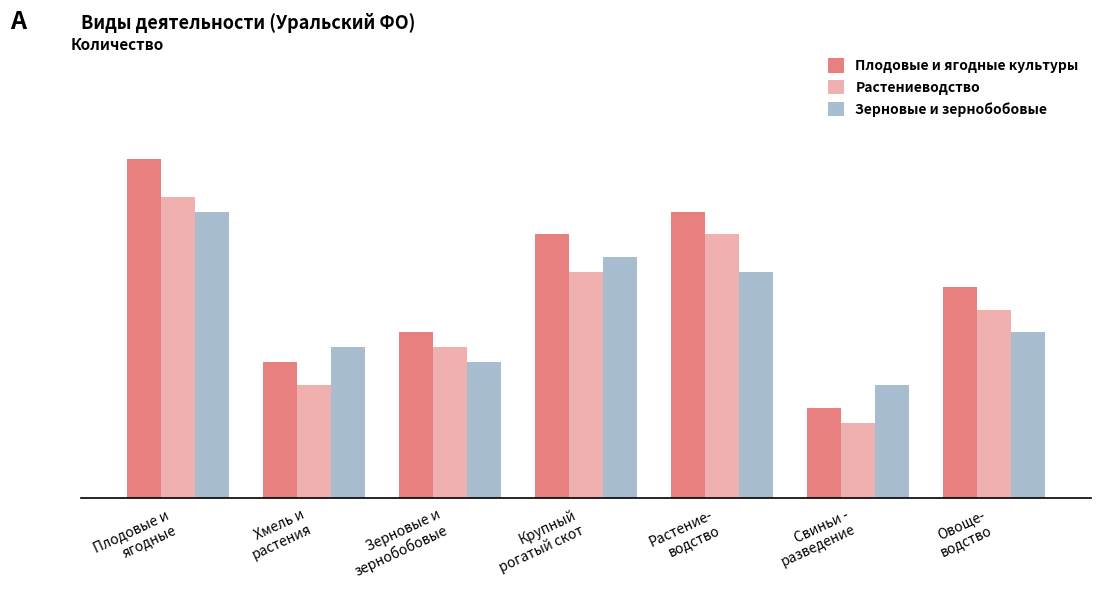

Reading left to right, what are all the values shown in this chart?

Плодовые и ягодные культуры: 45	18	22	35	38	12	28
Растениеводство: 40	15	20	30	35	10	25
Зерновые и зернобобовые: 38	20	18	32	30	15	22